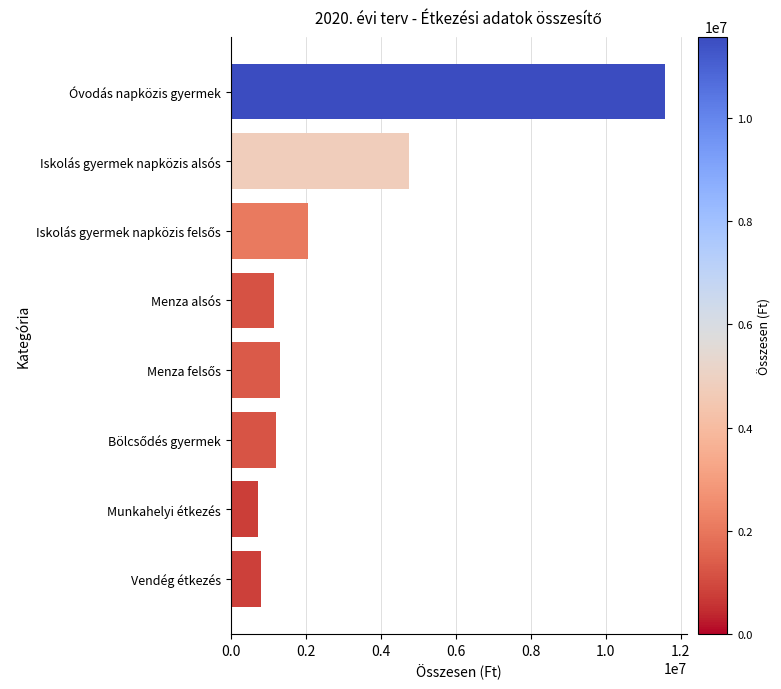

What is the ratio of the value at Óvodás napközis gyermek to the value at Vendég étkezés?

14.3